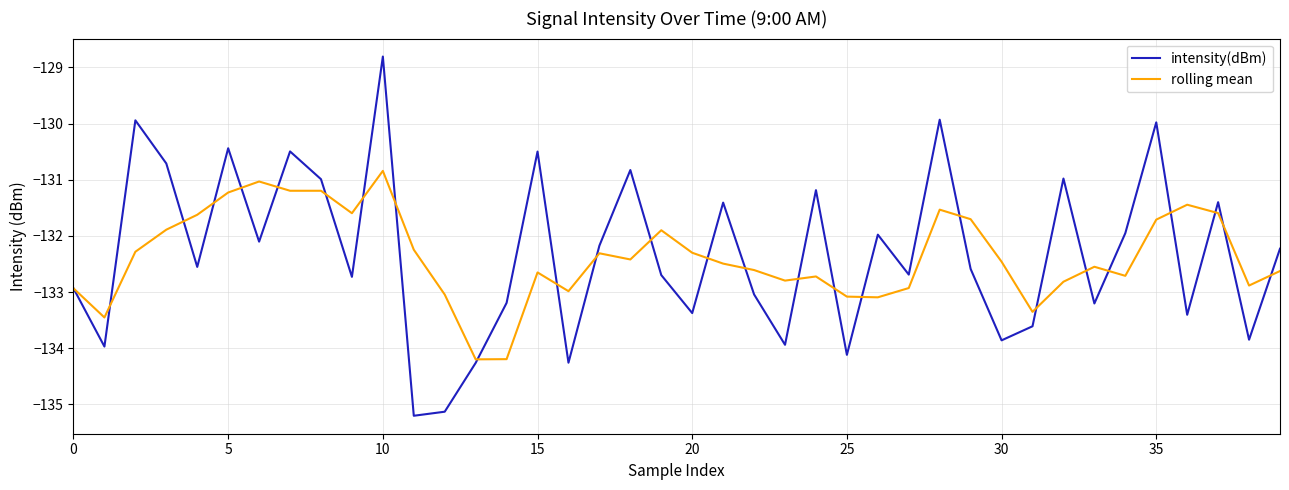

What is the lowest value of the intensity(dBm) series?

-135.2